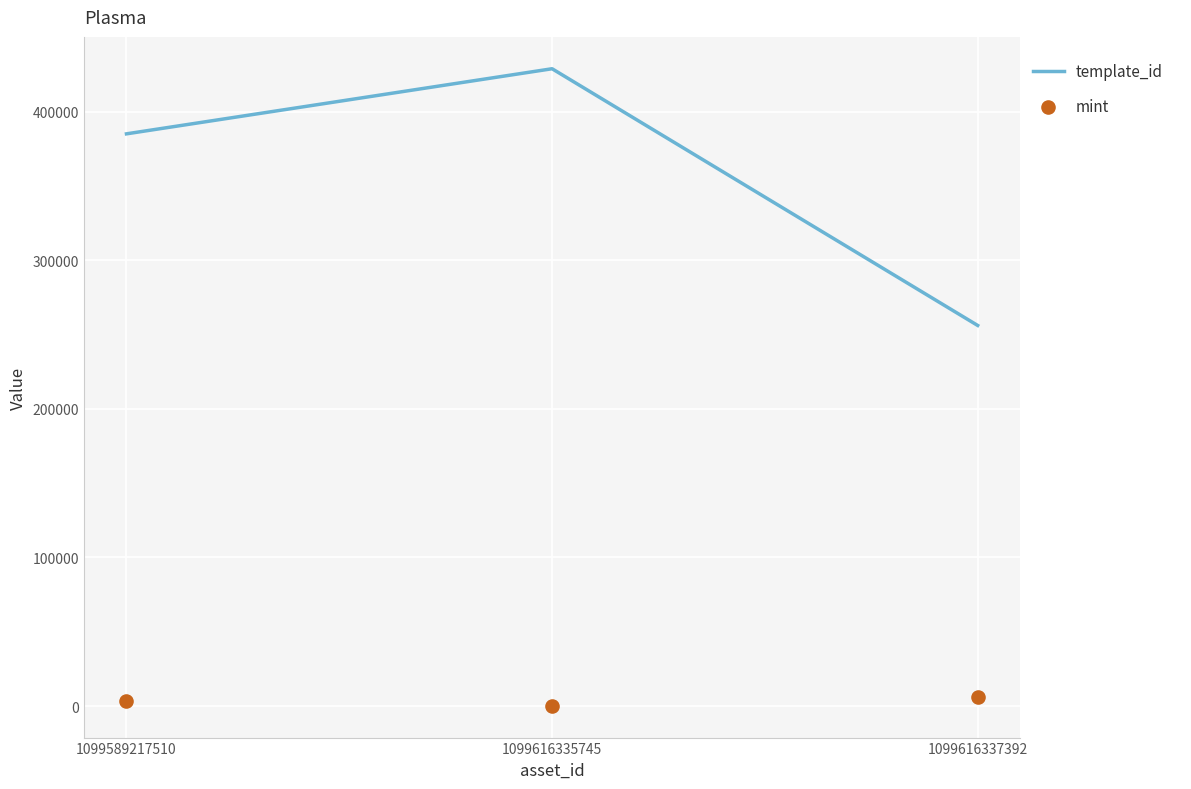

Which series reaches the maximum Y coordinate?

template_id